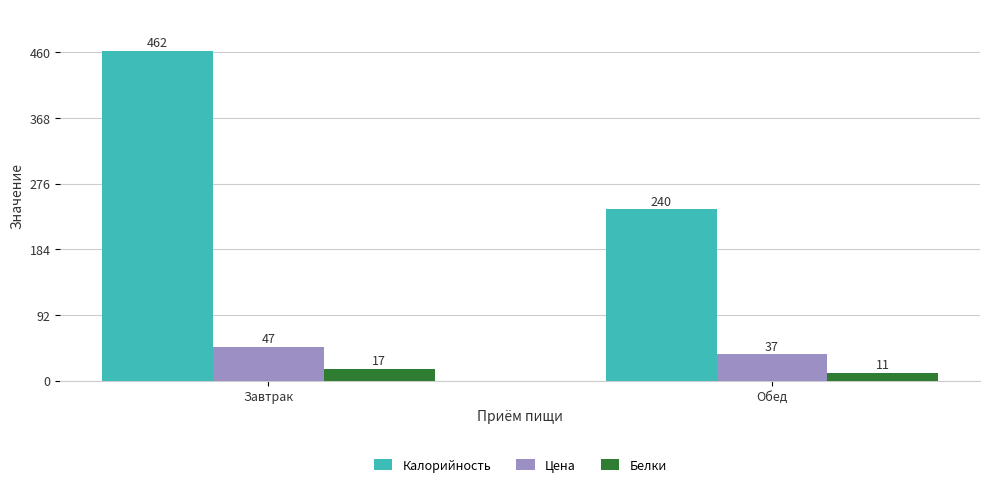

List the series in order of their peak value, lowest first.

Белки, Цена, Калорийность